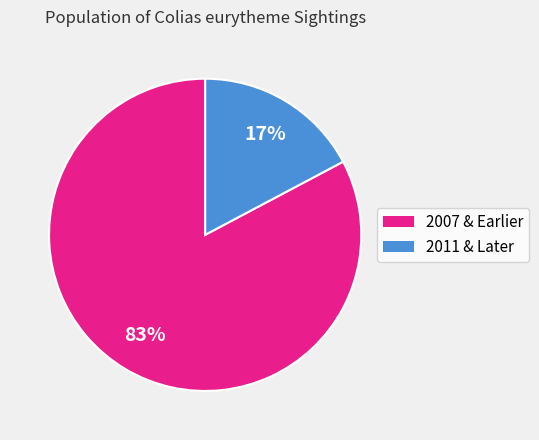

To the nearest percent, what is the difference between the largest and smallest slice percentages?

66%